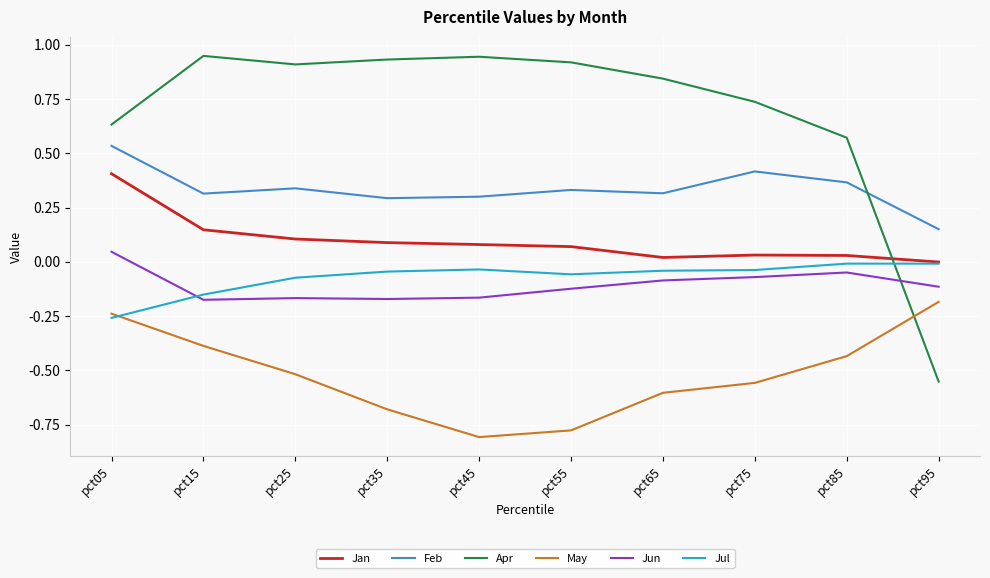

Between pct05 and pct65, which series saw the biggest shift?

Jan